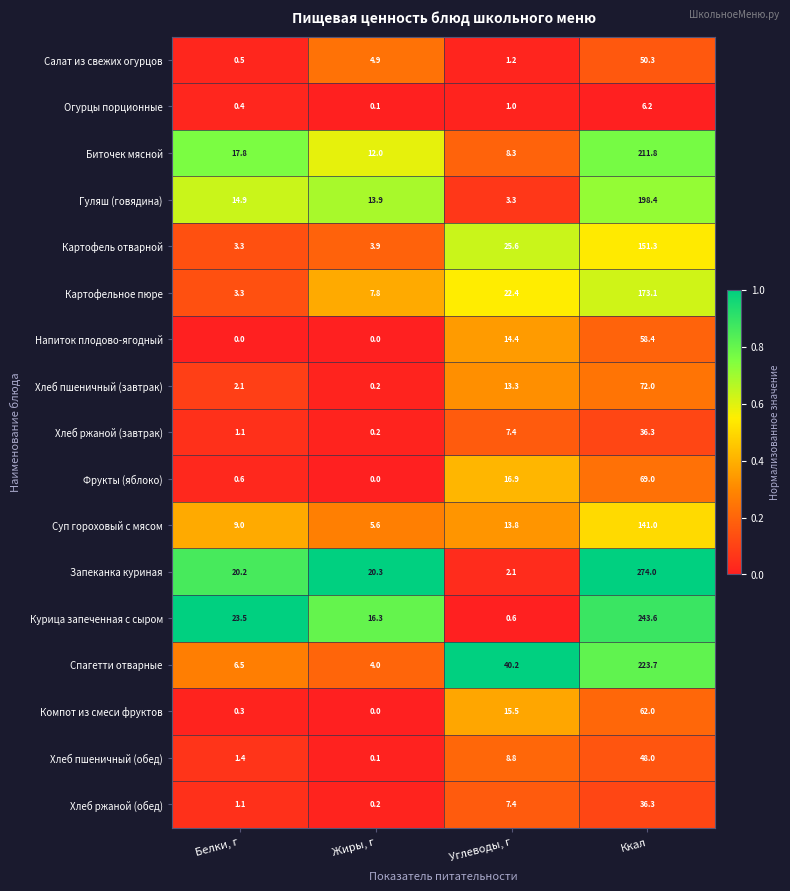

What is the spread (max minus min) of values at Ккал?

267.8